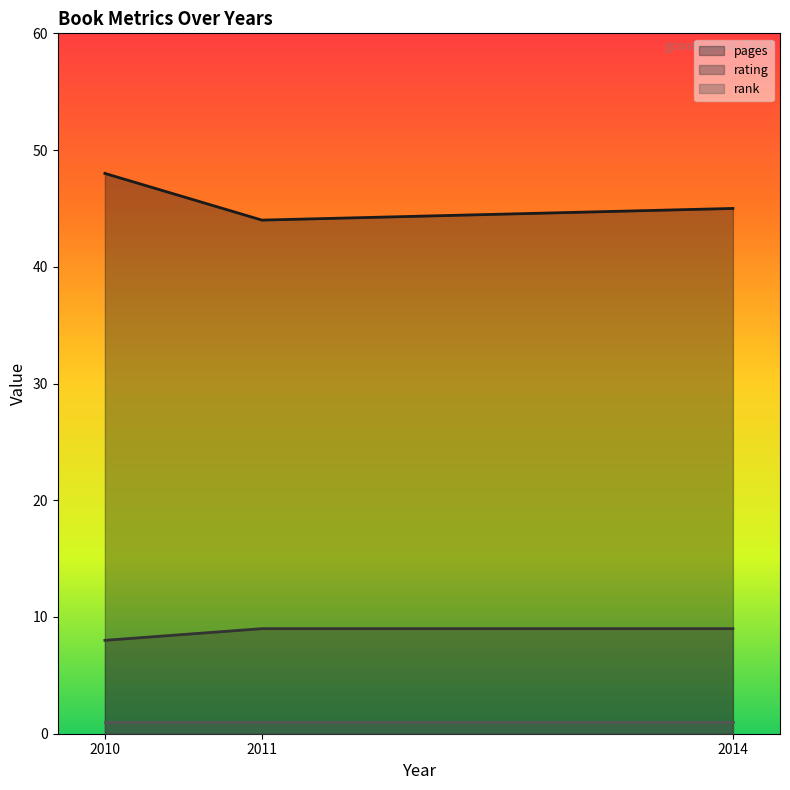

Reading left to right, what are all the values shown in this chart?

pages: 2010=48	2011=44	2014=45
rating: 2010=8	2011=9	2014=9
rank: 2010=1	2011=1	2014=1